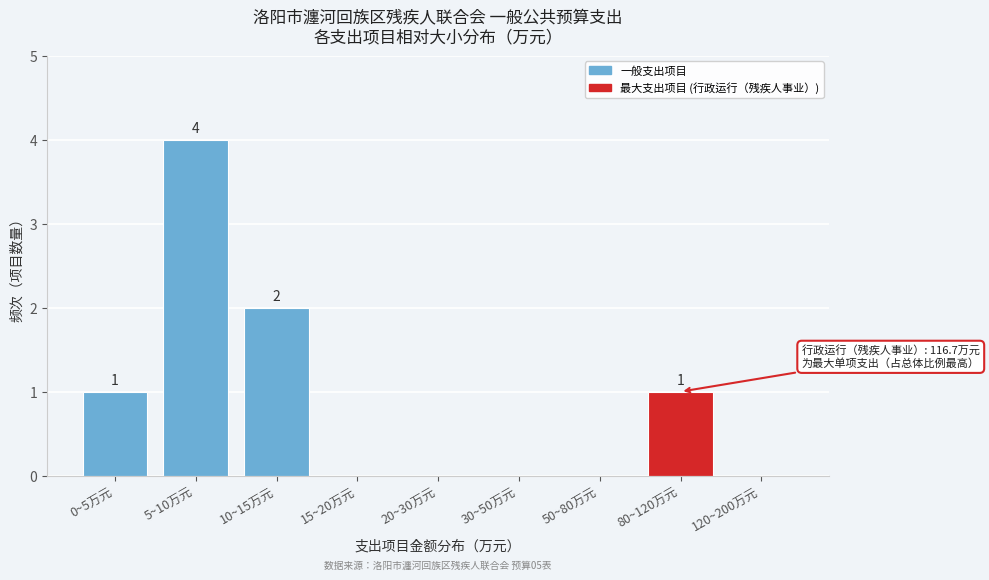

Reading left to right, list all the values displayed in this chart.

0~5万元=1	5~10万元=4	10~15万元=2	15~20万元=0	20~30万元=0	30~50万元=0	50~80万元=0	80~120万元=1	120~200万元=0